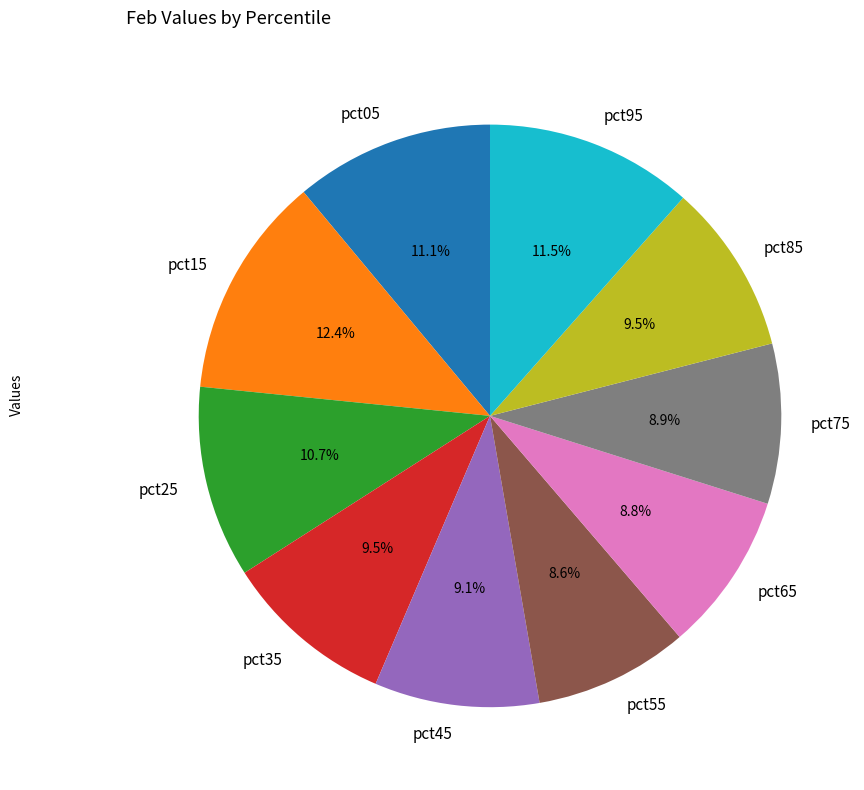

Does pct95 account for over 50% of the chart?

No